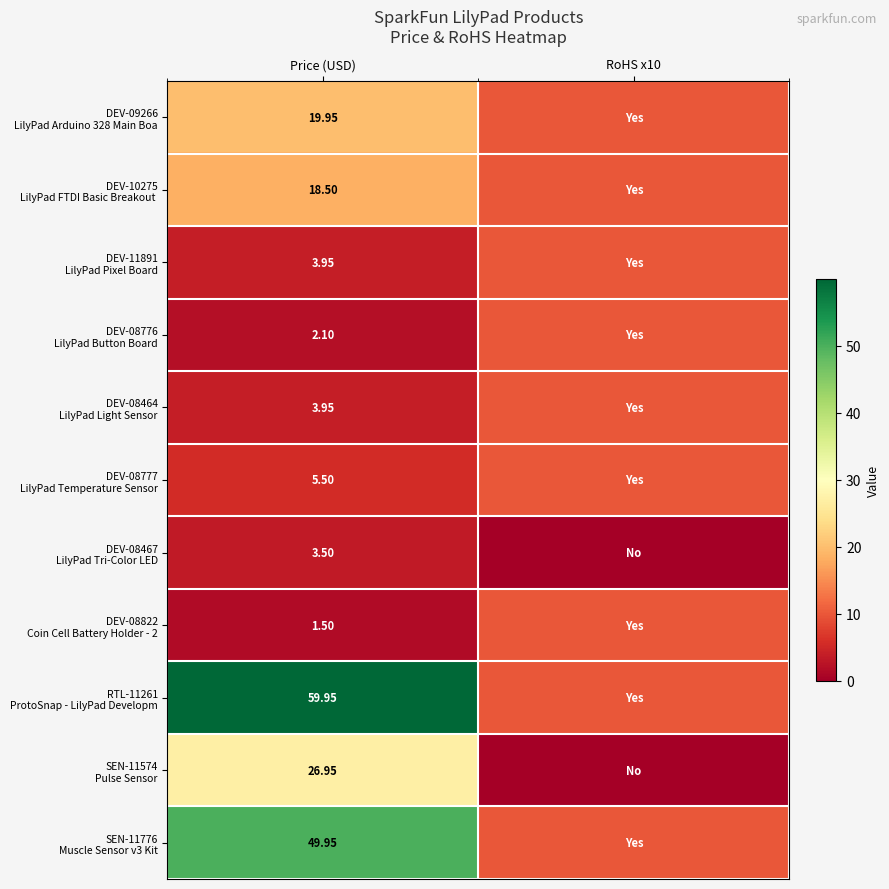

What is the sum of the DEV-08822 Coin Cell Battery Holder - 2 values at Price (USD) and RoHS x10?

11.5